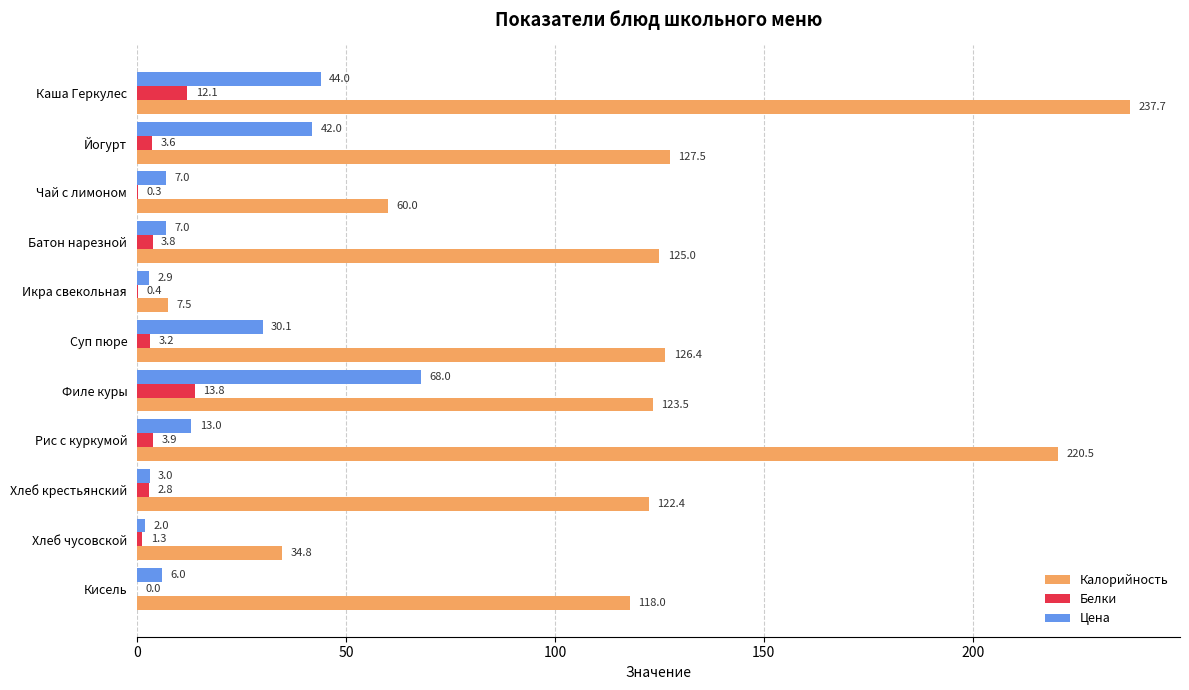

What is the total value across all series at Суп пюре?

159.7